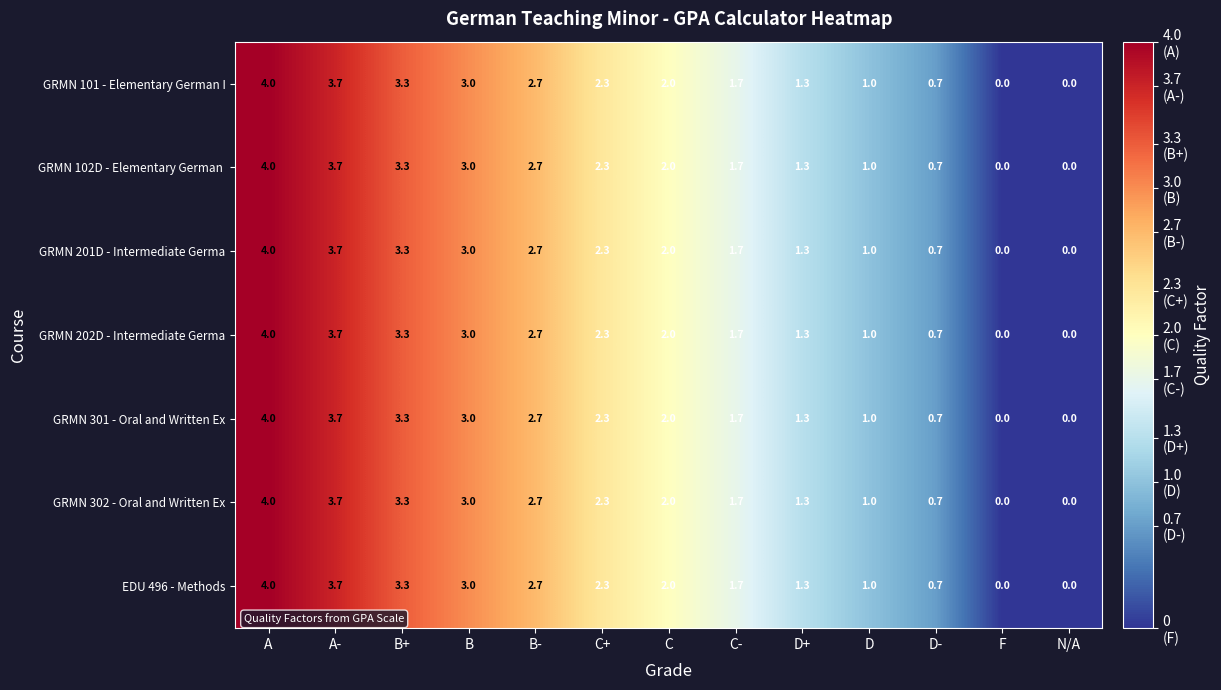

What is the approximate value of GRMN 301 - Oral and Written Ex at D?

1.0